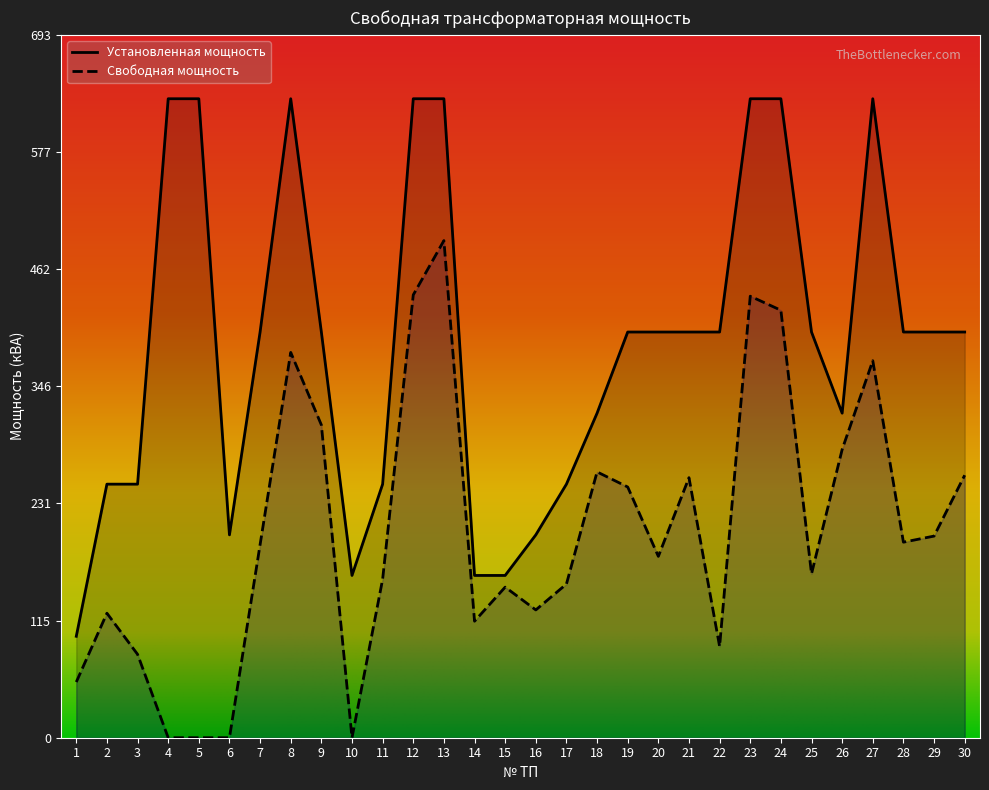

At which label is Свободная мощность closest to 245?

19